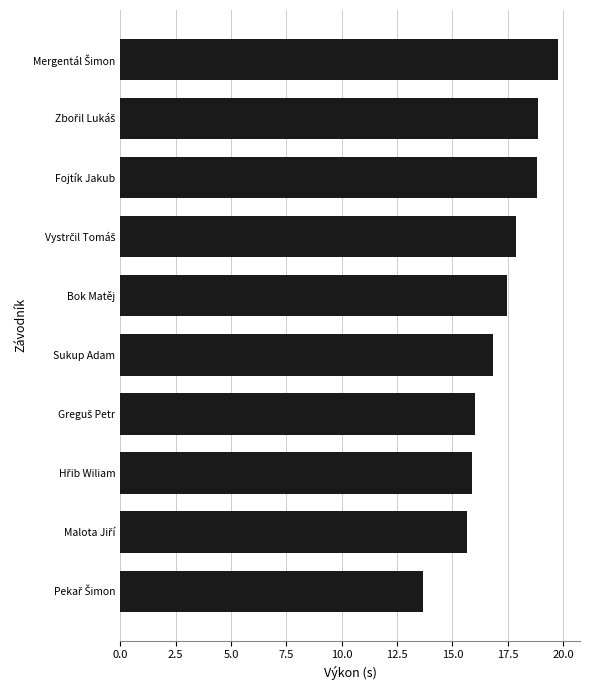

Reading top to bottom, what are all the values shown in this chart?

19.8	18.8	18.8	17.9	17.5	16.8	16.0	15.9	15.6	13.7